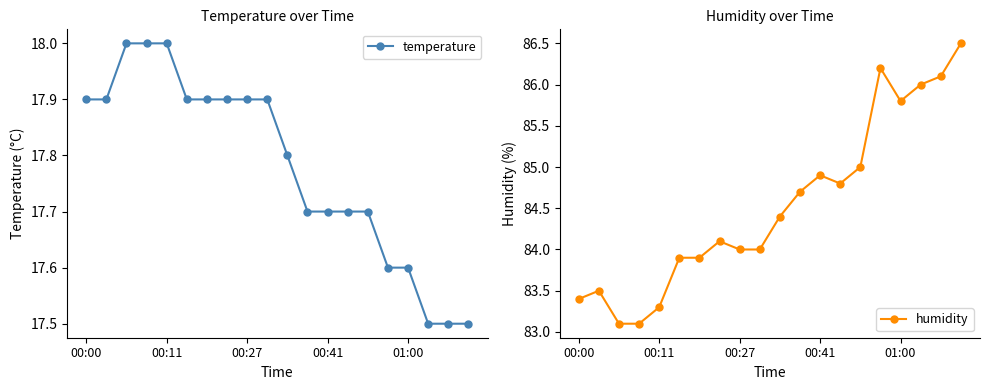

Reading left to right, extract all data points from this chart.

temperature: 17.9	17.9	18.0	18.0	18.0	17.9	17.9	17.9	17.9	17.9	17.8	17.7	17.7	17.7	17.7	17.6	17.6	17.5	17.5	17.5
humidity: 83.4	83.5	83.1	83.1	83.3	83.9	83.9	84.1	84.0	84.0	84.4	84.7	84.9	84.8	85.0	86.2	85.8	86.0	86.1	86.5